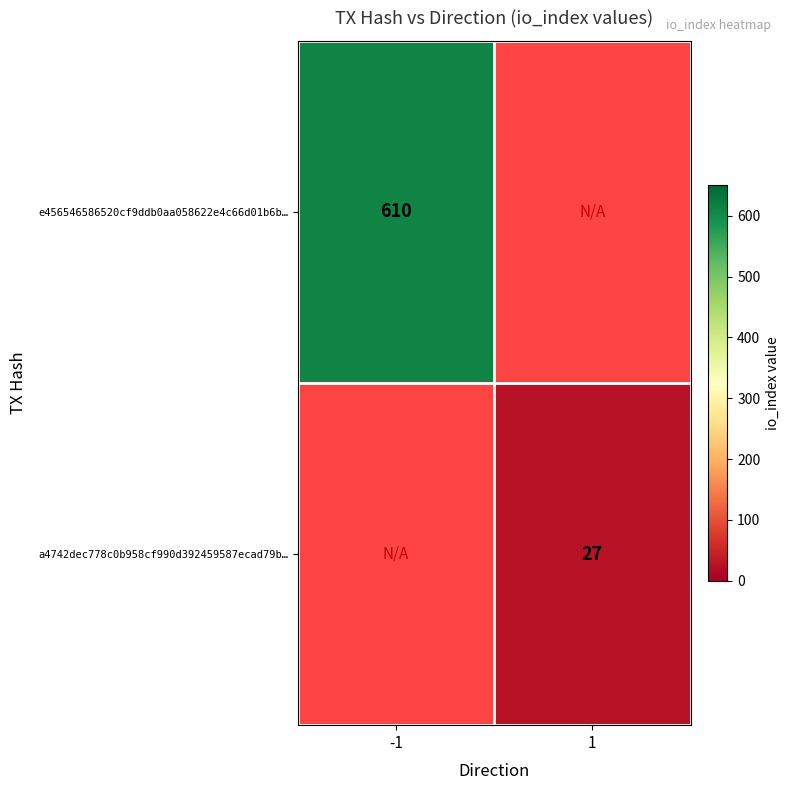

What is the minimum value shown in the chart?

27.0